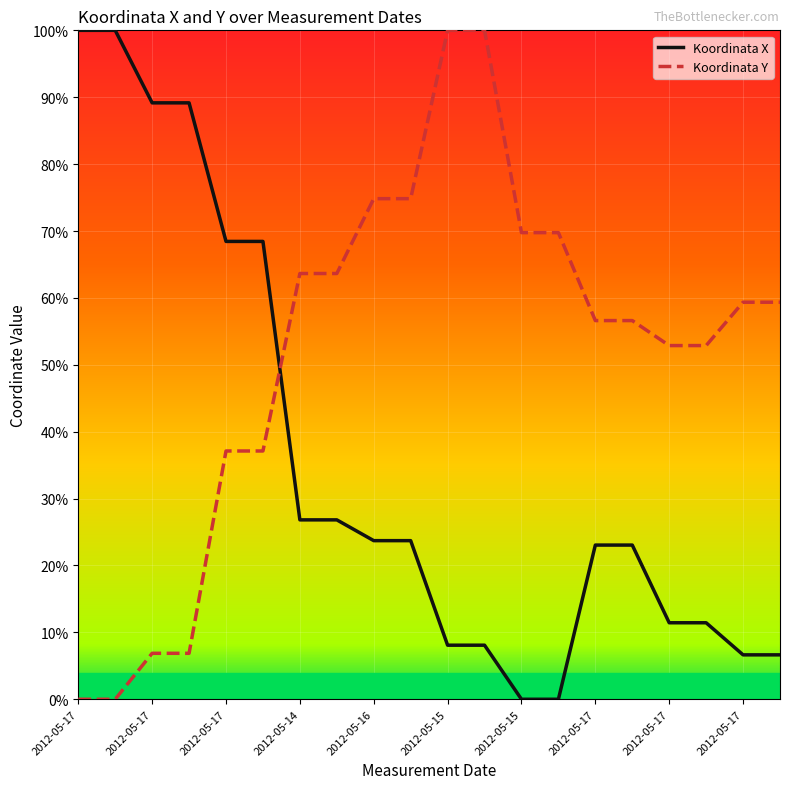

Reading left to right, list all the values displayed in this chart.

Koordinata X: 100.0	100.0	89.2	89.2	68.4	68.4	26.8	26.8	23.7	23.7	8.1	8.1	0.0	0.0	23.0	23.0	11.4	11.4	6.6	6.6
Koordinata Y: 0.0	0.0	6.9	6.9	37.1	37.1	63.6	63.6	74.8	74.8	100.0	100.0	69.8	69.8	56.6	56.6	52.9	52.9	59.4	59.4